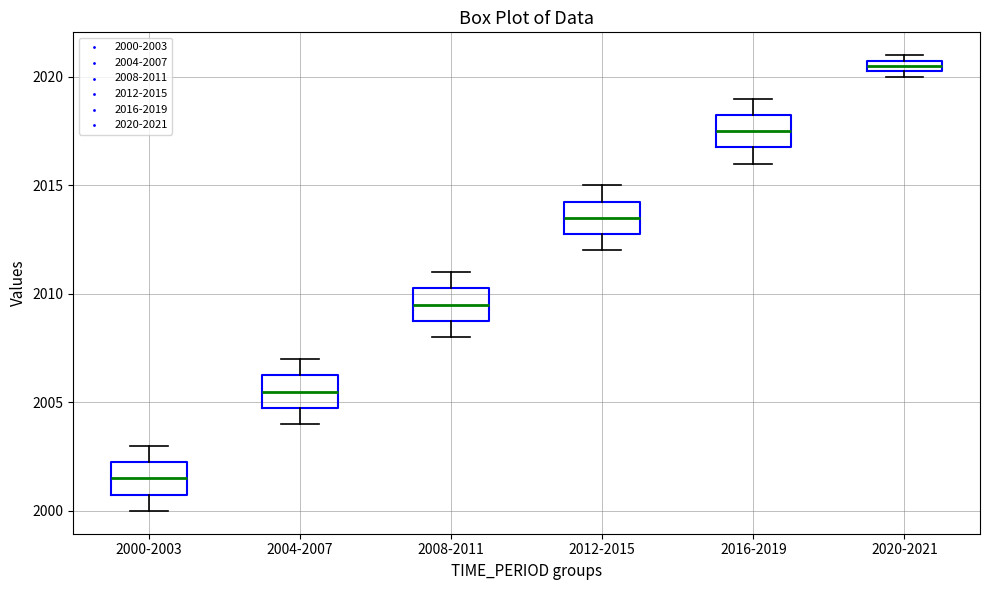

Which box's median line is the lowest?

2000-2003